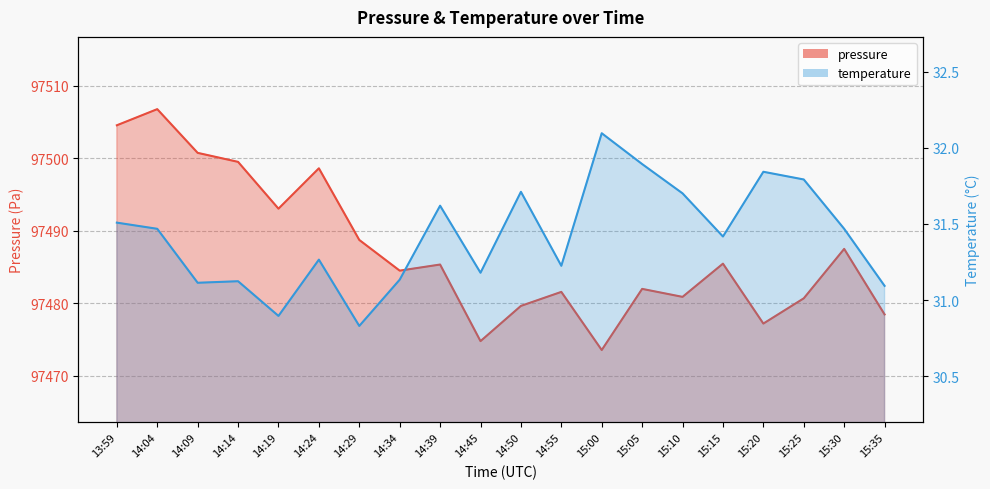

Which series changed the most between 14:39 and 15:00?

pressure